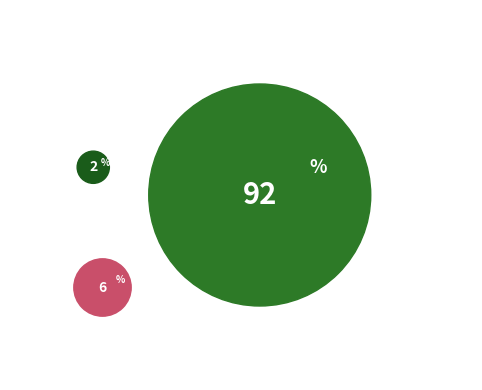

To the nearest percent, what portion does 光熱・水道 represent?

2%